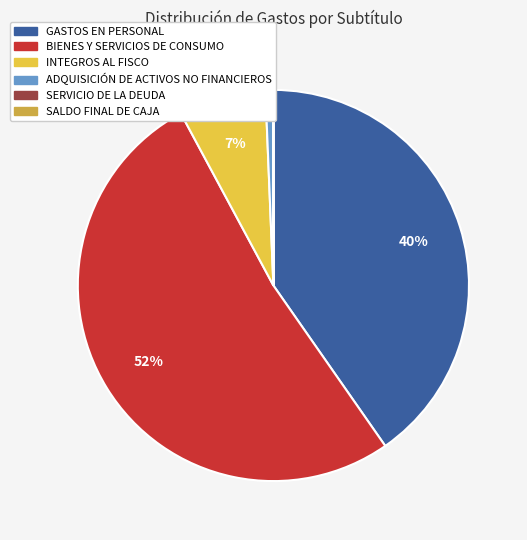

Which category has the biggest portion of the pie?

BIENES Y SERVICIOS DE CONSUMO